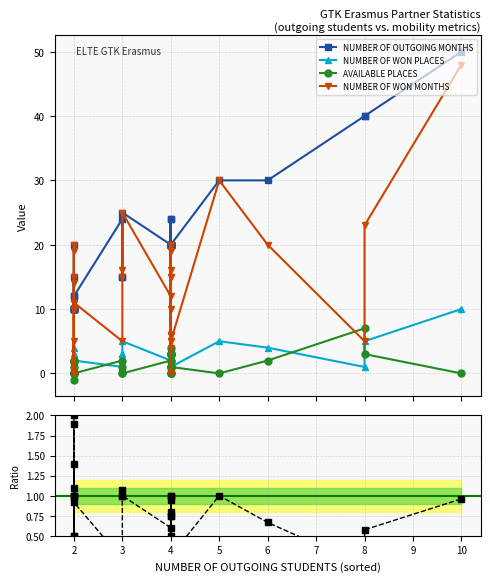

The NUMBER OF OUTGOING MONTHS series shows 28.1 at 4. True or false?

False